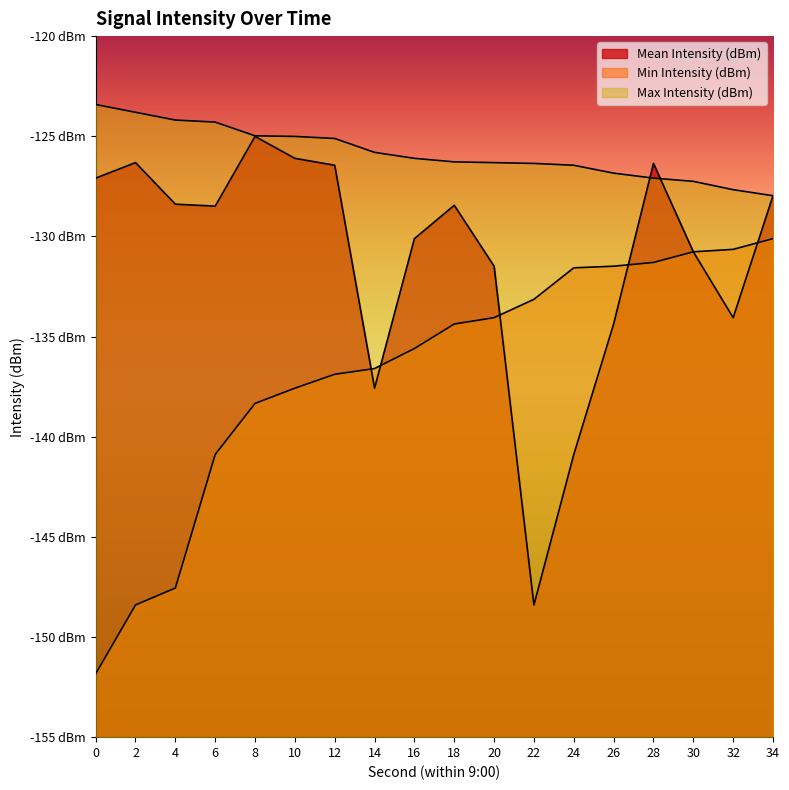

Which series has the largest total across all categories?

Max Intensity (dBm)